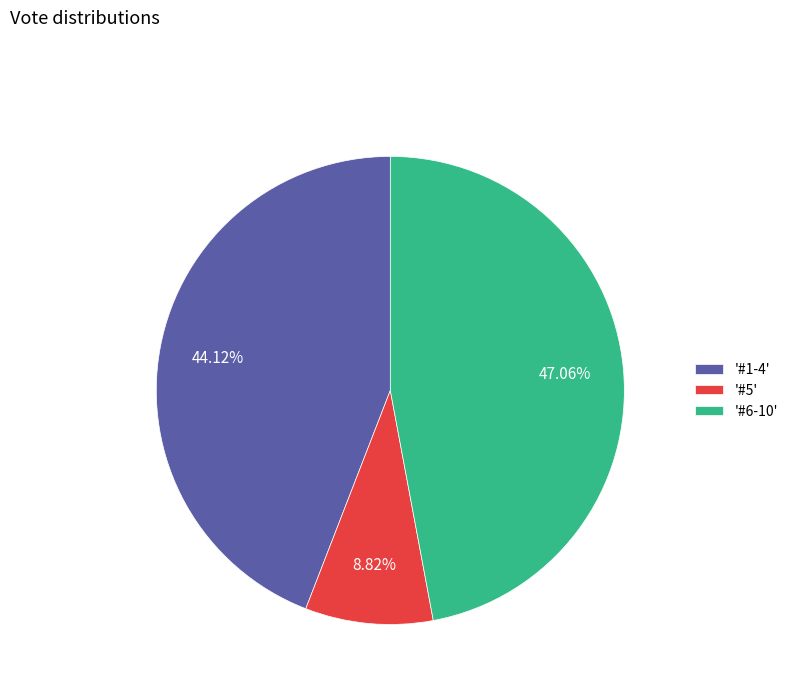

Does any single category account for the majority?

No